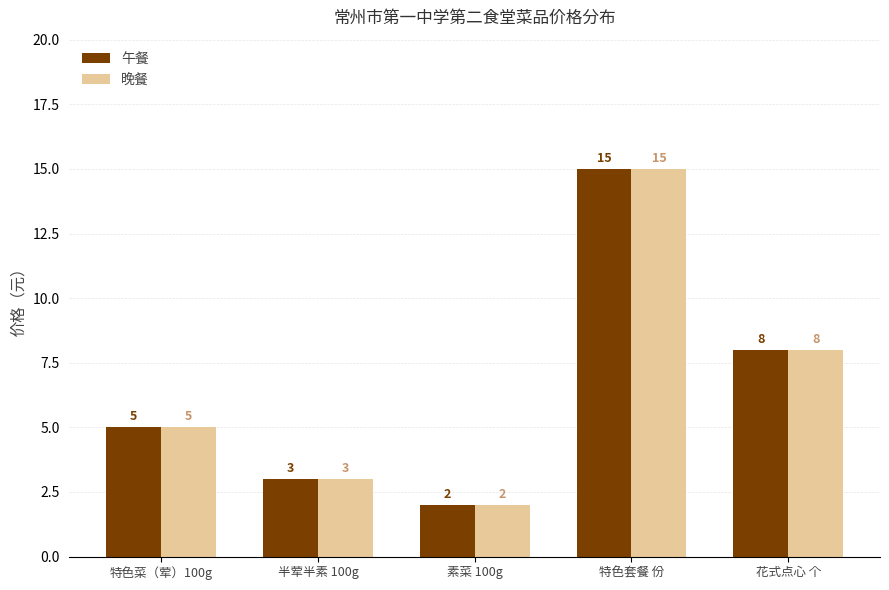

How many bars are there in total?

10